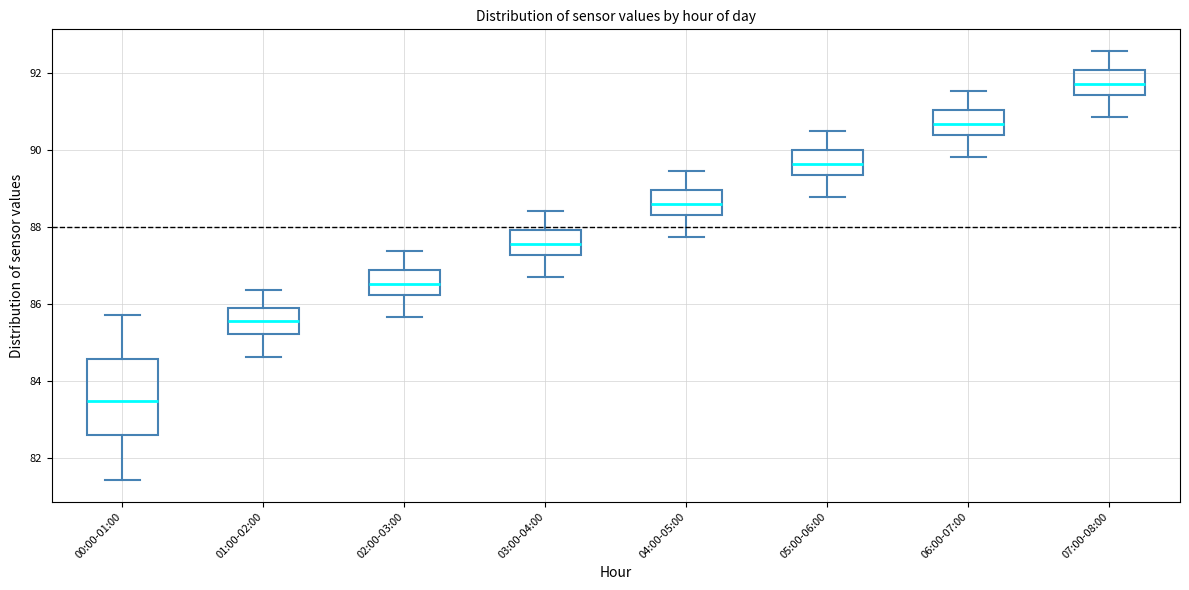

Reading left to right, transcribe this box plot: for each box, give where its median line is, the range the box spans, and where its two whiskers end, as read against the y-axis. The values are not printed on the chart, so give them approximately, as read against the axis.

00:00-01:00: median 83.4, box 82.6 to 84.6, whiskers 81.4 to 85.8
01:00-02:00: median 85.6, box 85.2 to 85.8, whiskers 84.6 to 86.4
02:00-03:00: median 86.6, box 86.2 to 86.8, whiskers 85.6 to 87.4
03:00-04:00: median 87.6, box 87.2 to 88.0, whiskers 86.8 to 88.4
04:00-05:00: median 88.6, box 88.4 to 89.0, whiskers 87.8 to 89.4
05:00-06:00: median 89.6, box 89.4 to 90.0, whiskers 88.8 to 90.6
06:00-07:00: median 90.6, box 90.4 to 91.0, whiskers 89.8 to 91.6
07:00-08:00: median 91.8, box 91.4 to 92.0, whiskers 90.8 to 92.6